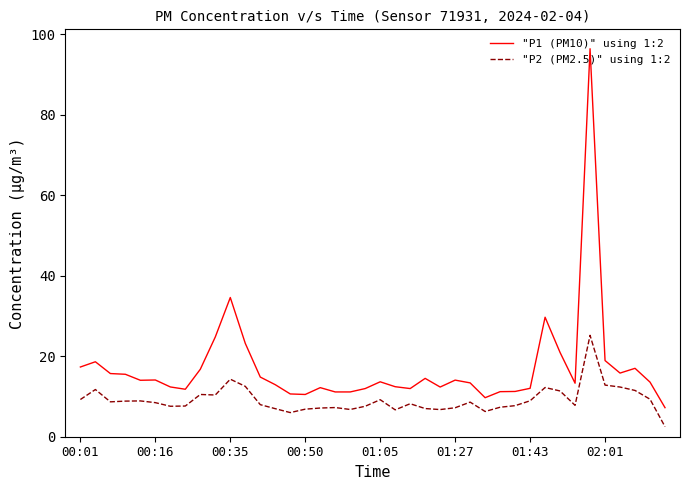

Which series has the largest total across all categories?

"P1 (PM10)" using 1:2